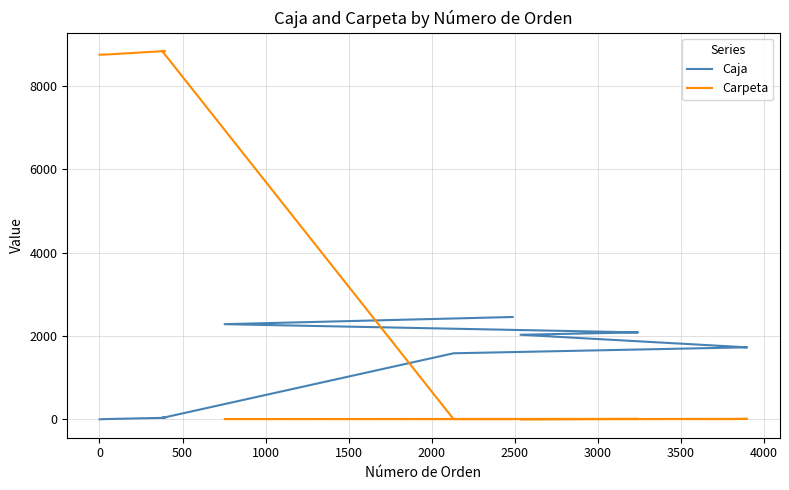

Reading left to right, list all the values displayed in this chart.

Caja: 1	1	1	8	8	8	37	34	37	36	35	1586	1722	1729	2031	2088	2088	2285	2457
Carpeta: 8754	8754	8754	8761	8761	8761	8842	8839	8842	8841	8840	7	6	12	4	10	11	7	5